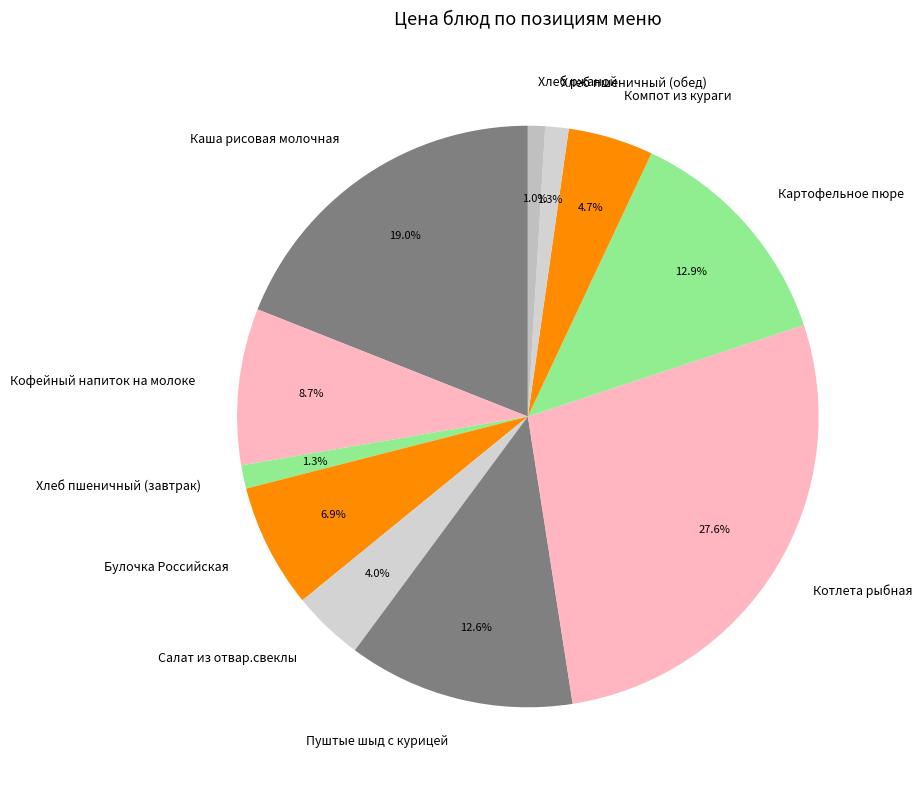

Combined, what portion of the pie is Пуштые шыд с курицей and Котлета рыбная?

40.2%